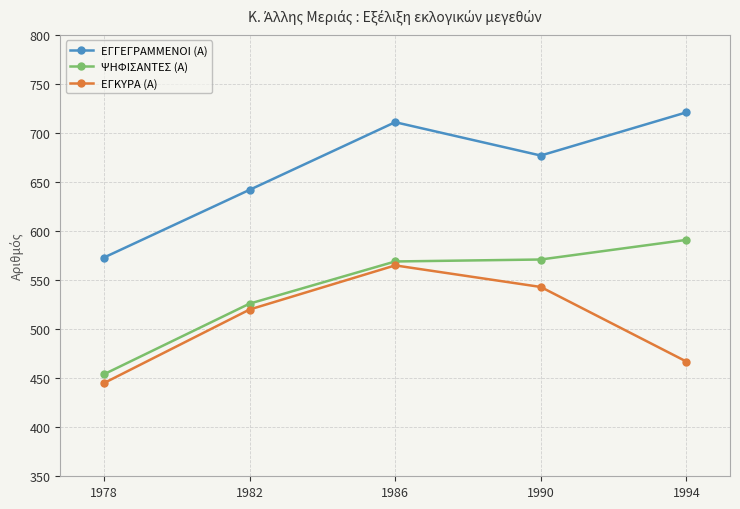

Rank the series by their maximum value, from highest to lowest.

ΕΓΓΕΓΡΑΜΜΕΝΟΙ (Α), ΨΗΦΙΣΑΝΤΕΣ (Α), ΕΓΚΥΡΑ (Α)